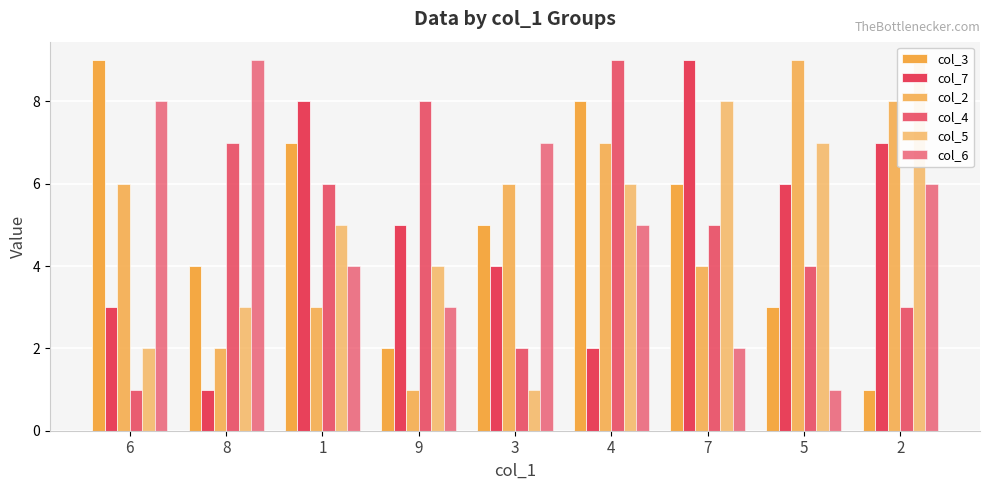

List the series in order of their peak value, highest first.

col_3, col_7, col_2, col_4, col_5, col_6